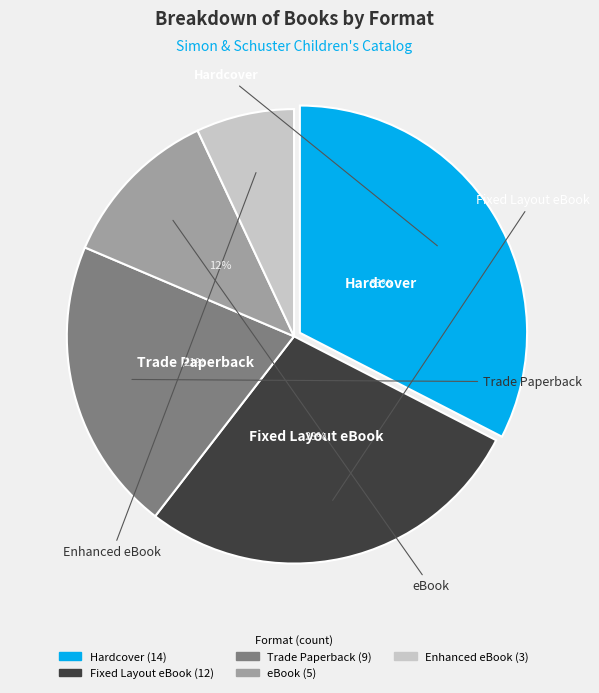

Is there any slice that represents more than half of the pie?

No